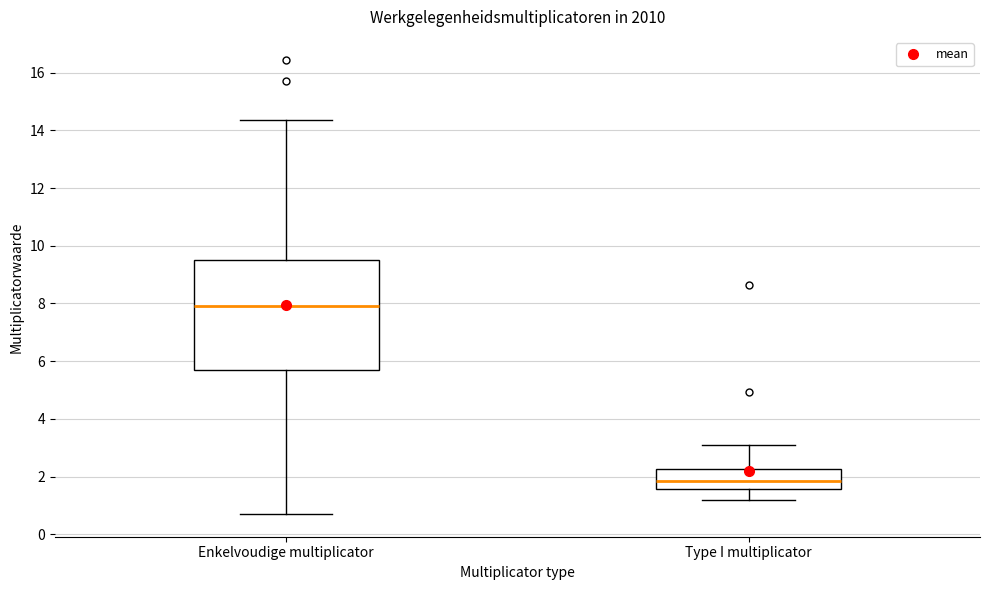

Which box's median line is the highest?

Enkelvoudige multiplicator